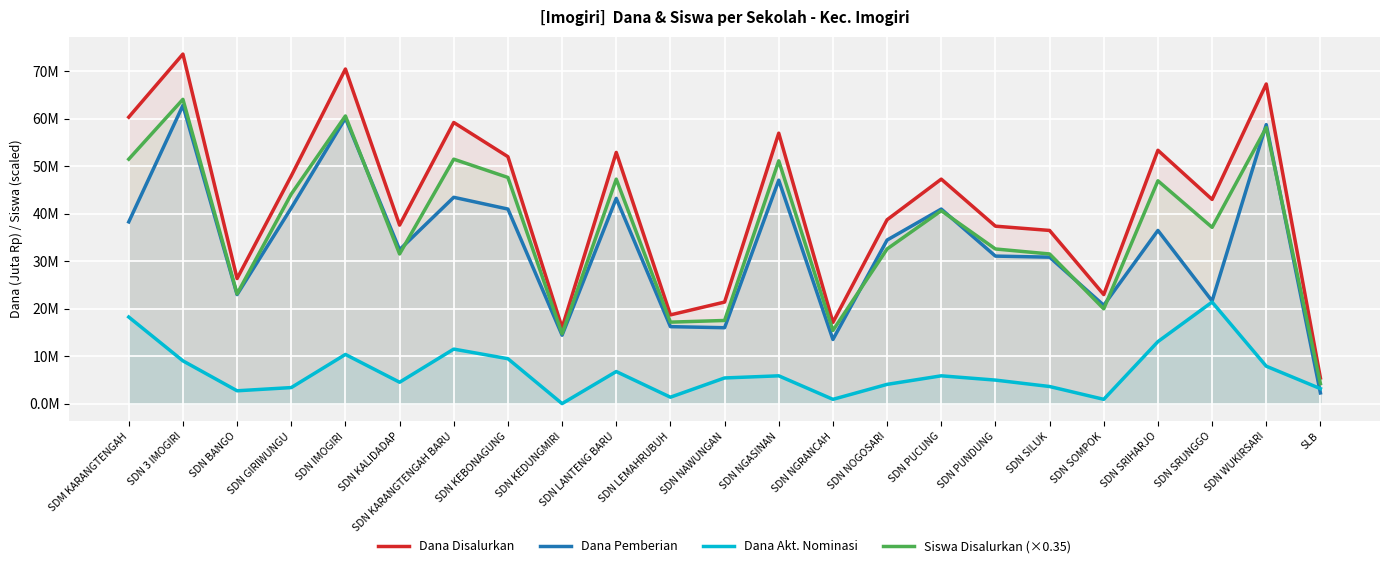

True or false: Siswa Disalurkan (×0.35) and Dana Akt. Nominasi intersect in this chart.

False